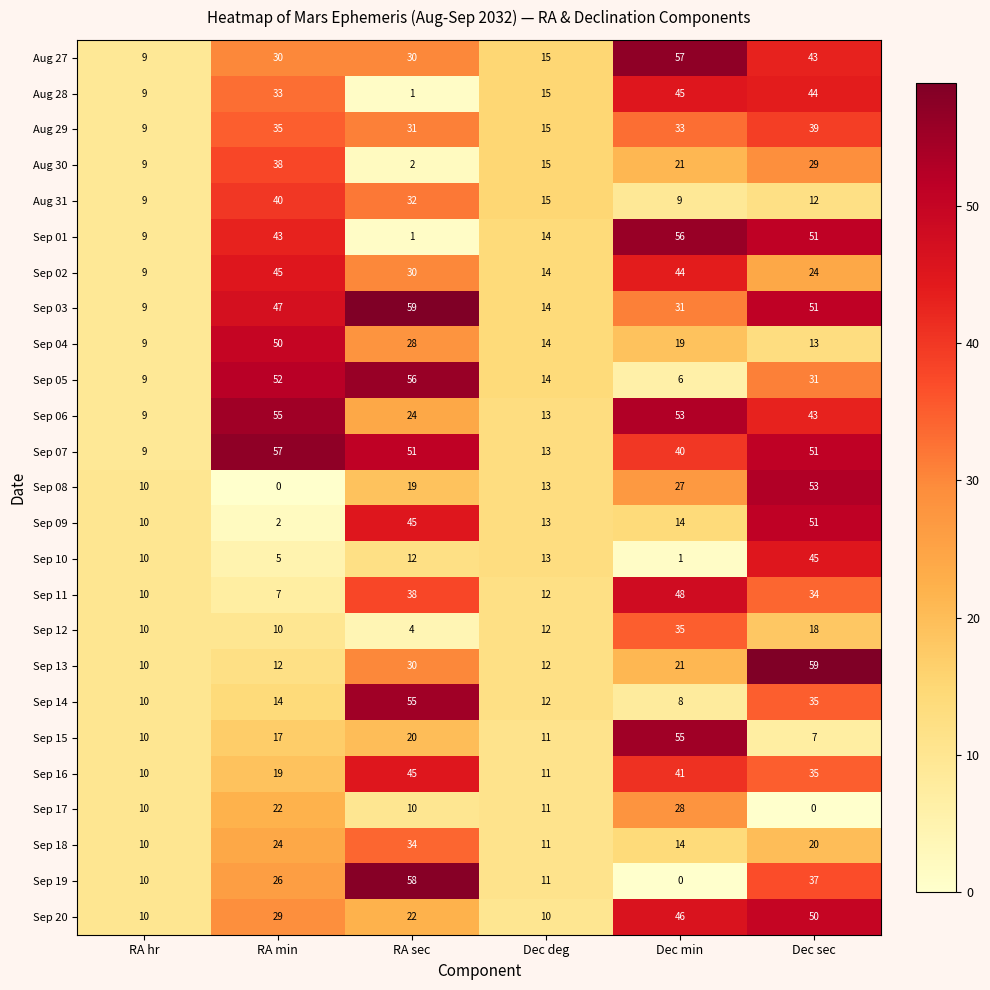

True or false: Sep 20 has a value of 18 at RA min.

False